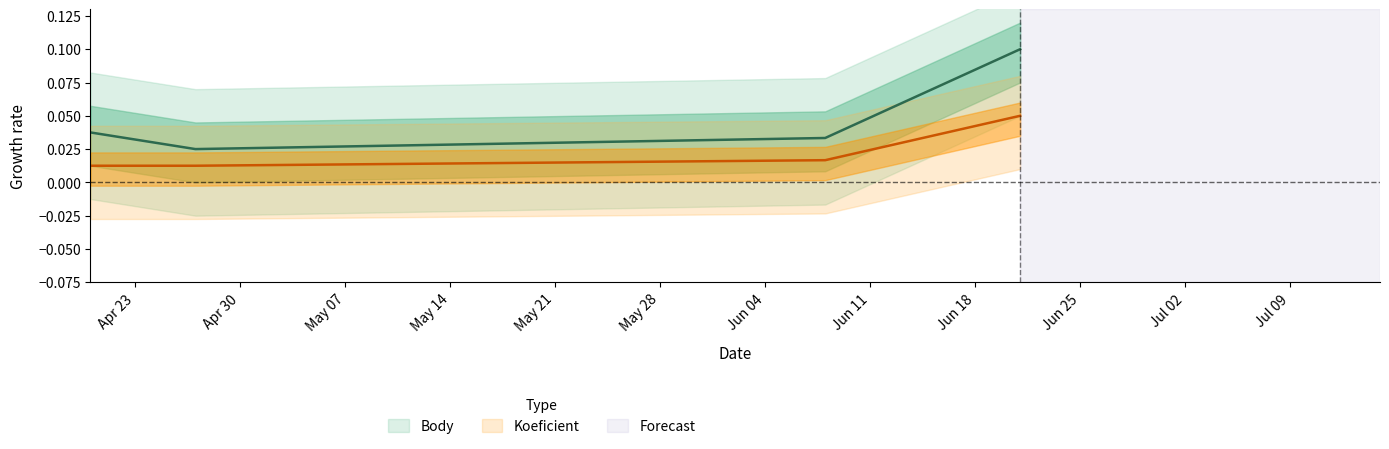

At which category is the sum across all series the highest?

2024-06-21